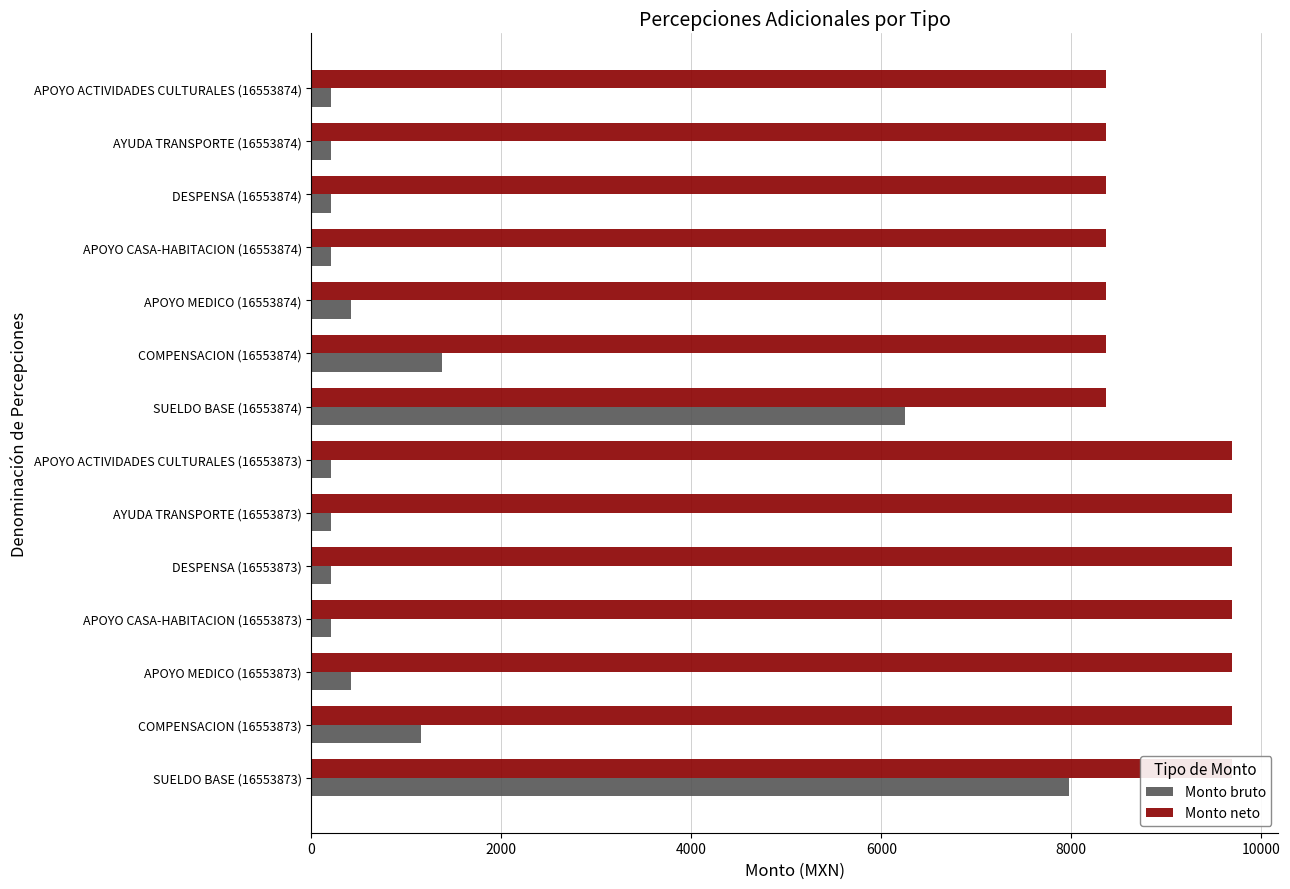

List the series in order of their overall mean, highest first.

Monto neto, Monto bruto